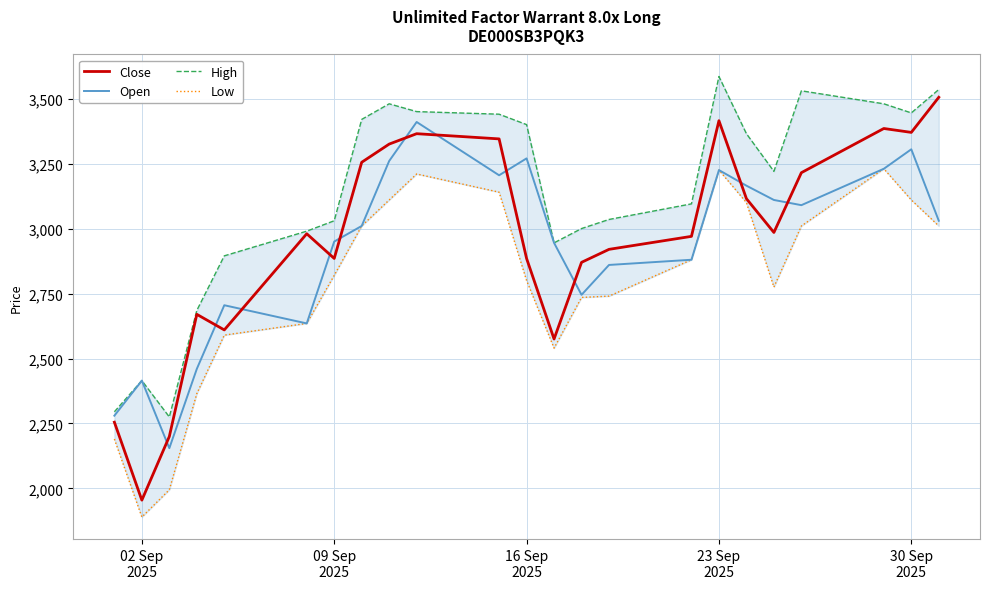

What is the minimum value for Low?

1890